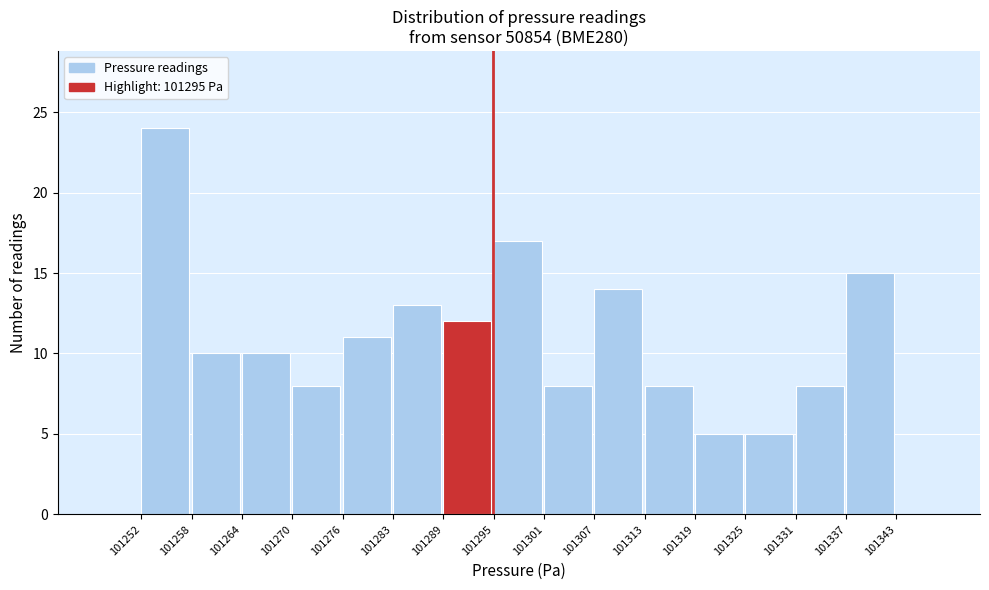

Reading left to right, transcribe this chart: for each bar, give the range it covers on the x-axis and its height. The values are not printed on the chart, so give them approximately, as read against the axis.

101252 to 101258: 24
101258 to 101264: 10
101264 to 101270: 10
101270 to 101276: 8
101276 to 101283: 11
101283 to 101289: 13
101289 to 101295: 12
101295 to 101301: 17
101301 to 101307: 8
101307 to 101313: 14
101313 to 101319: 8
101319 to 101325: 5
101325 to 101331: 5
101331 to 101337: 8
101337 to 101343: 15